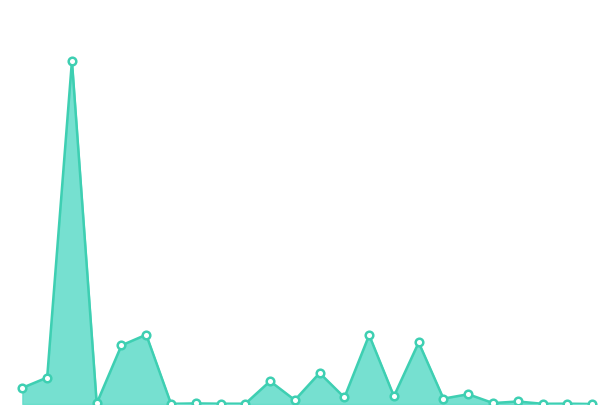

Is this an area chart (filled region under the line)?

Yes